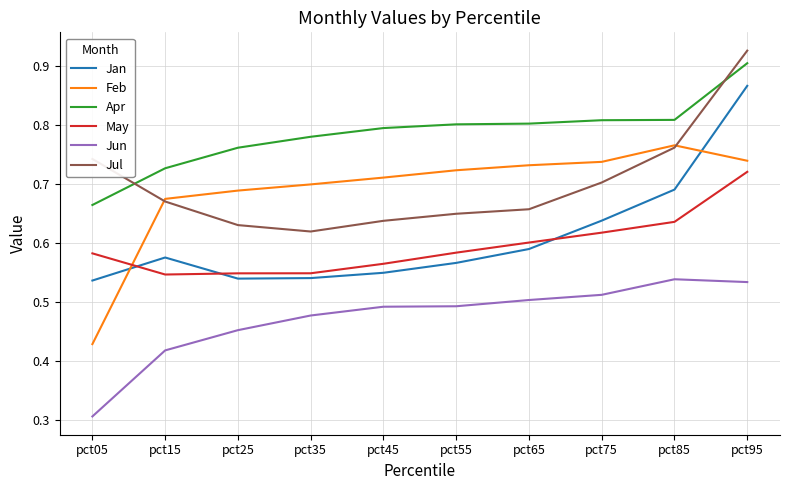

True or false: Jun and May cross at least once.

False